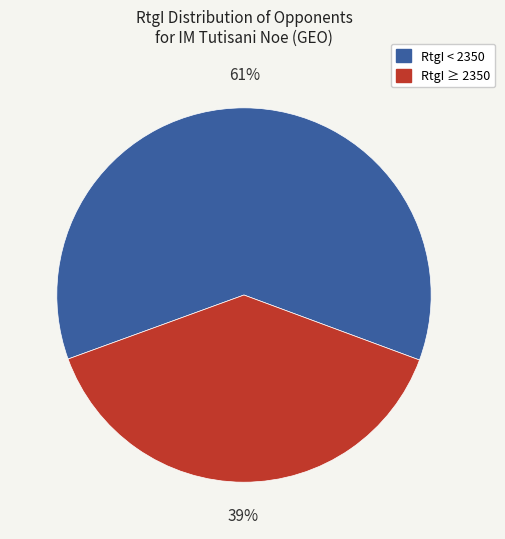

Which category has the biggest portion of the pie?

RtgI < 2350